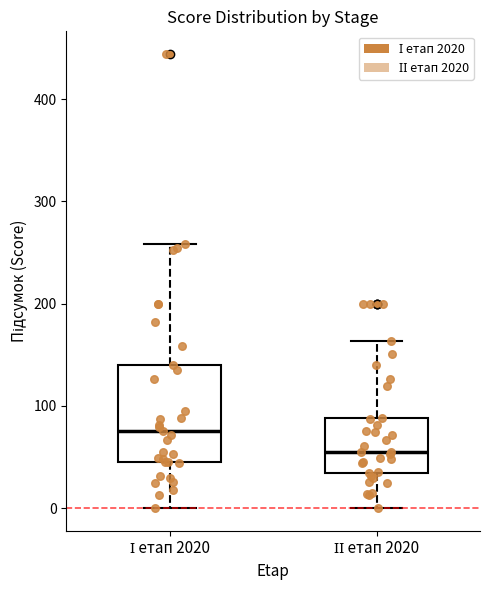

Where does the upper whisker of the box for ІІ етап 2020 end on the y-axis? The values are not printed on the chart, so give them approximately, as read against the axis.

160